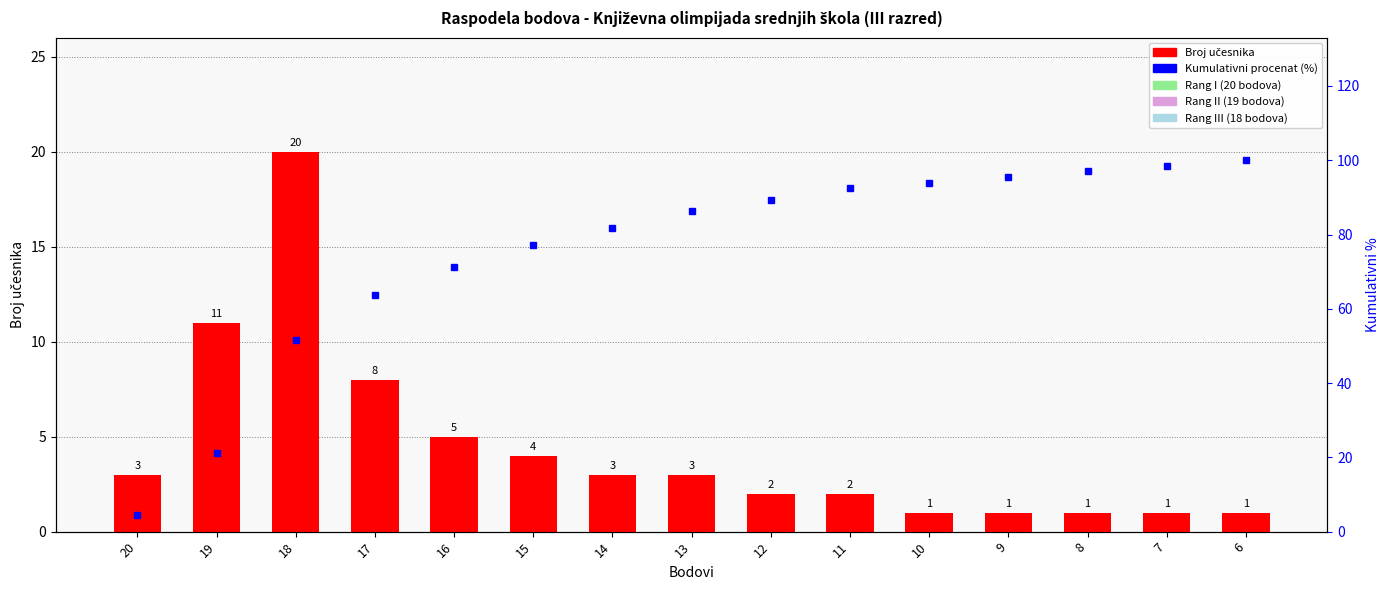

What is the sum of all Kumulativni procenat values?

1124.2